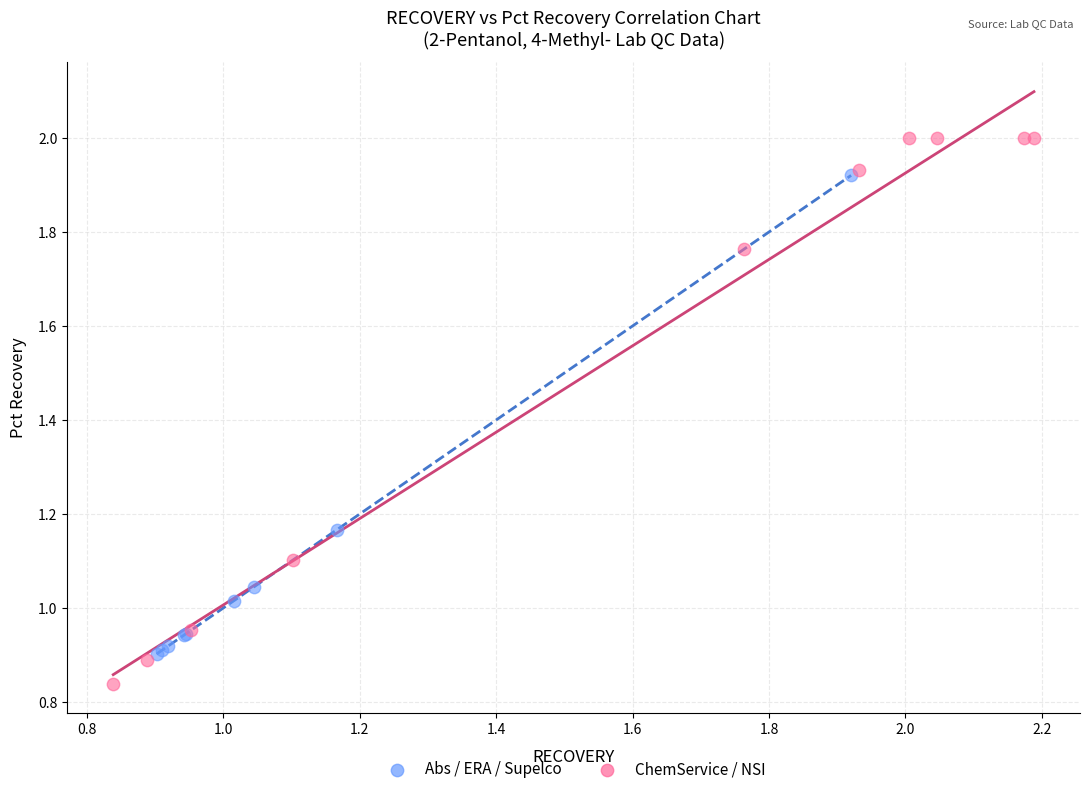

Which series has the widest spread of Y values?

ChemService / NSI